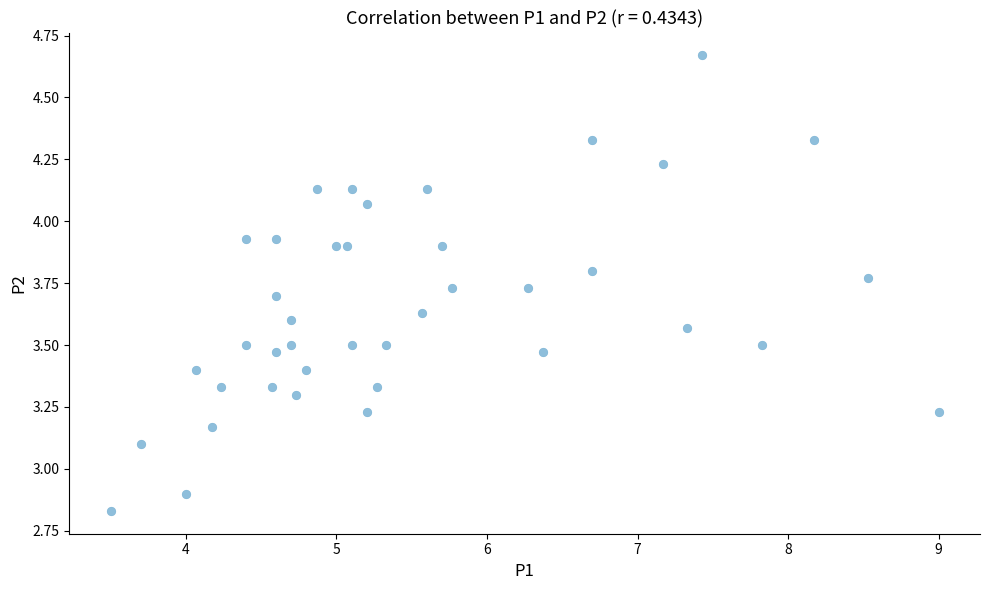

What is the range of X values (max minus min)?

5.5